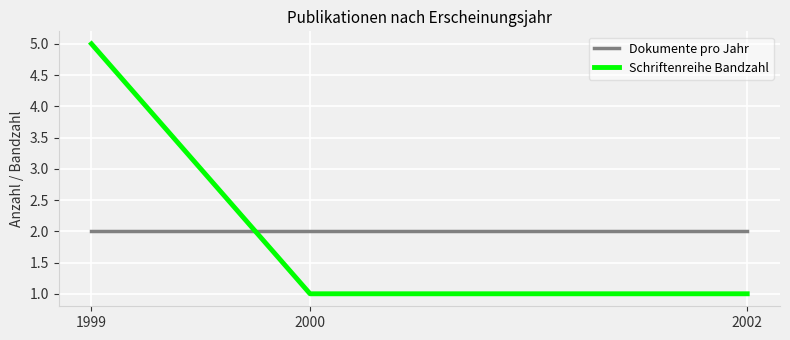

Reading left to right, list all the values displayed in this chart.

Dokumente pro Jahr: 1999=2	2000=2	2002=2
Schriftenreihe Bandzahl: 1999=5	2000=1	2002=1